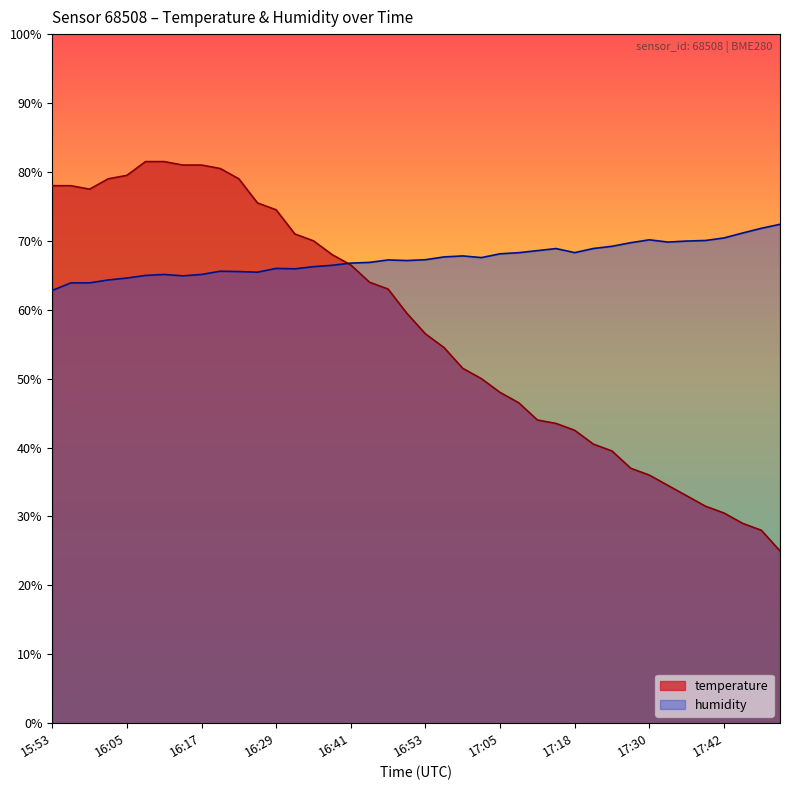

Which series ends up on top after the final intersection of temperature and humidity?

humidity